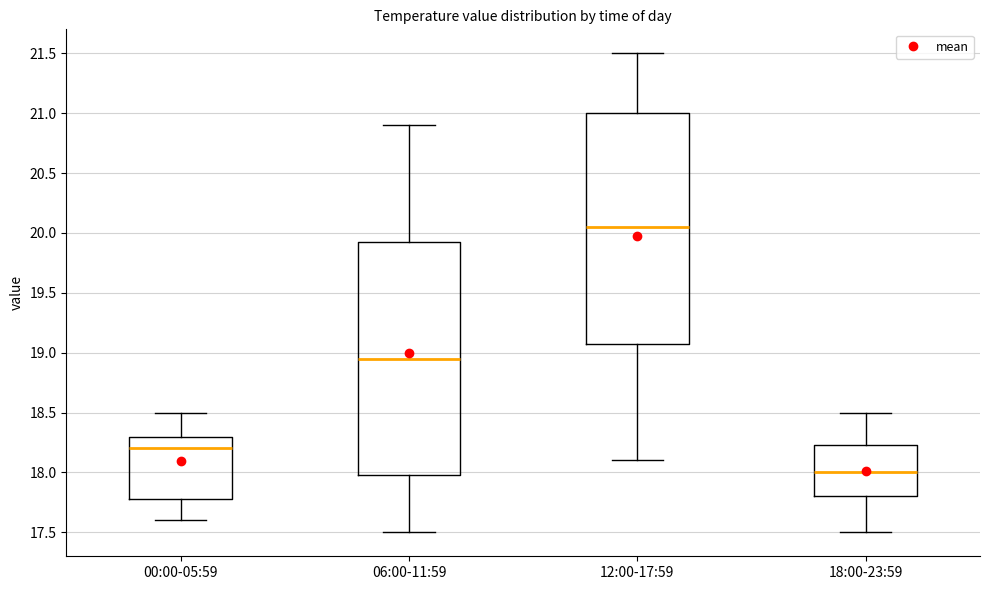

Reading left to right, read every box against the y-axis: the position of its median line, the range the box covers, and the ends of its whiskers. The values are not printed on the chart, so give them approximately, as read against the axis.

00:00-05:59: median 18.20, box 17.80 to 18.30, whiskers 17.60 to 18.50
06:00-11:59: median 18.95, box 18.00 to 19.95, whiskers 17.50 to 20.90
12:00-17:59: median 20.05, box 19.10 to 21.00, whiskers 18.10 to 21.50
18:00-23:59: median 18.00, box 17.80 to 18.25, whiskers 17.50 to 18.50